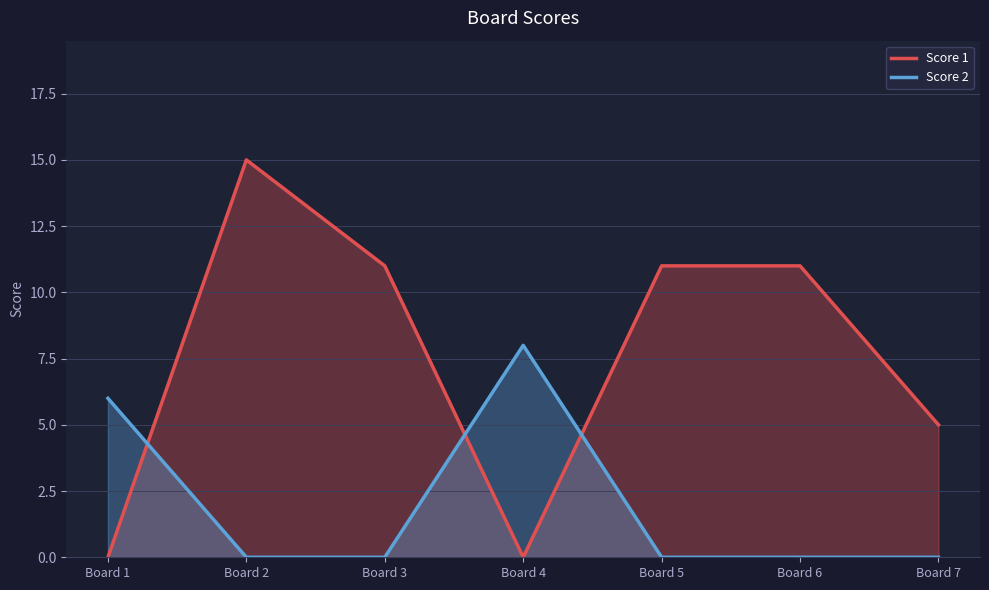

What is the difference between the second highest and second lowest values in the Score 1 series?

11